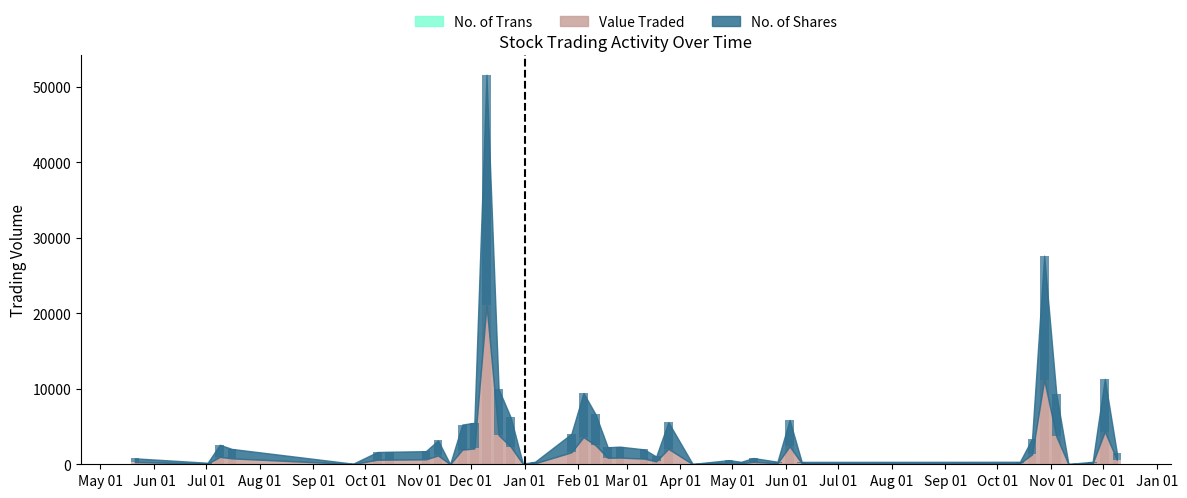

The Value Traded series shows 747 at 11/03/2018. True or false?

True